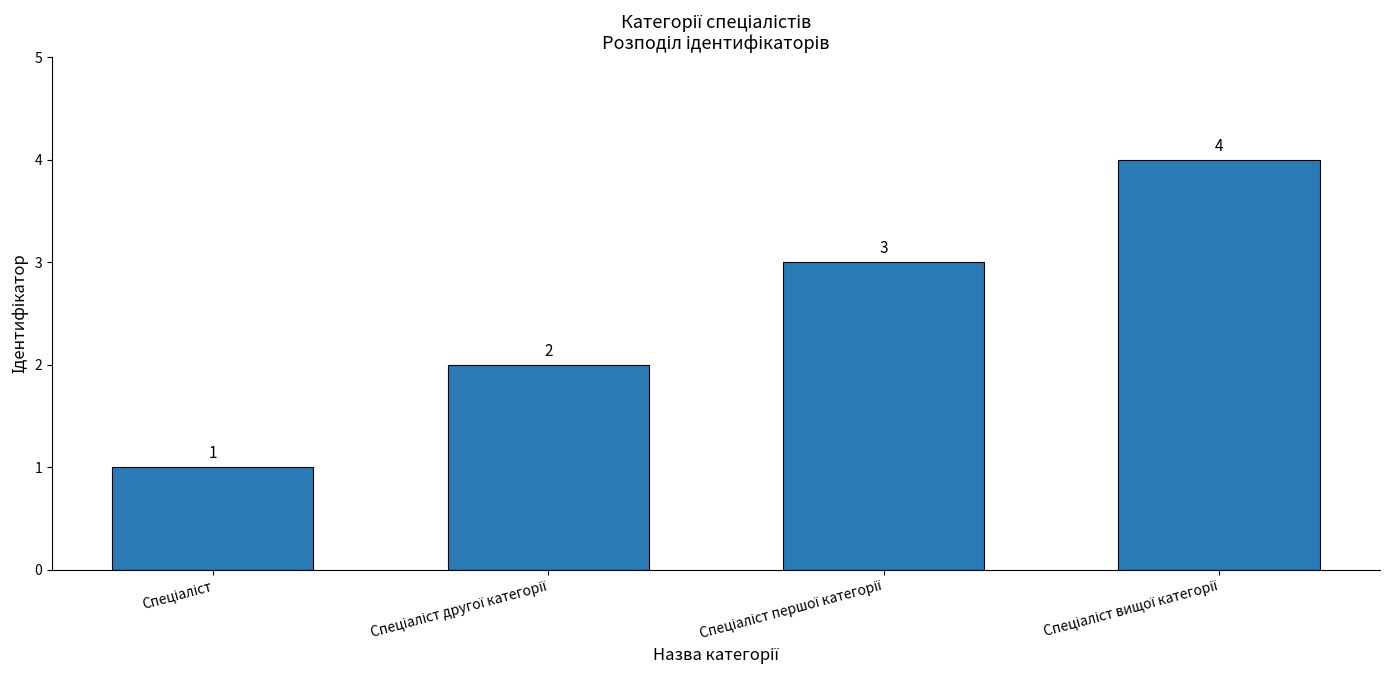

What is the greatest value displayed?

4